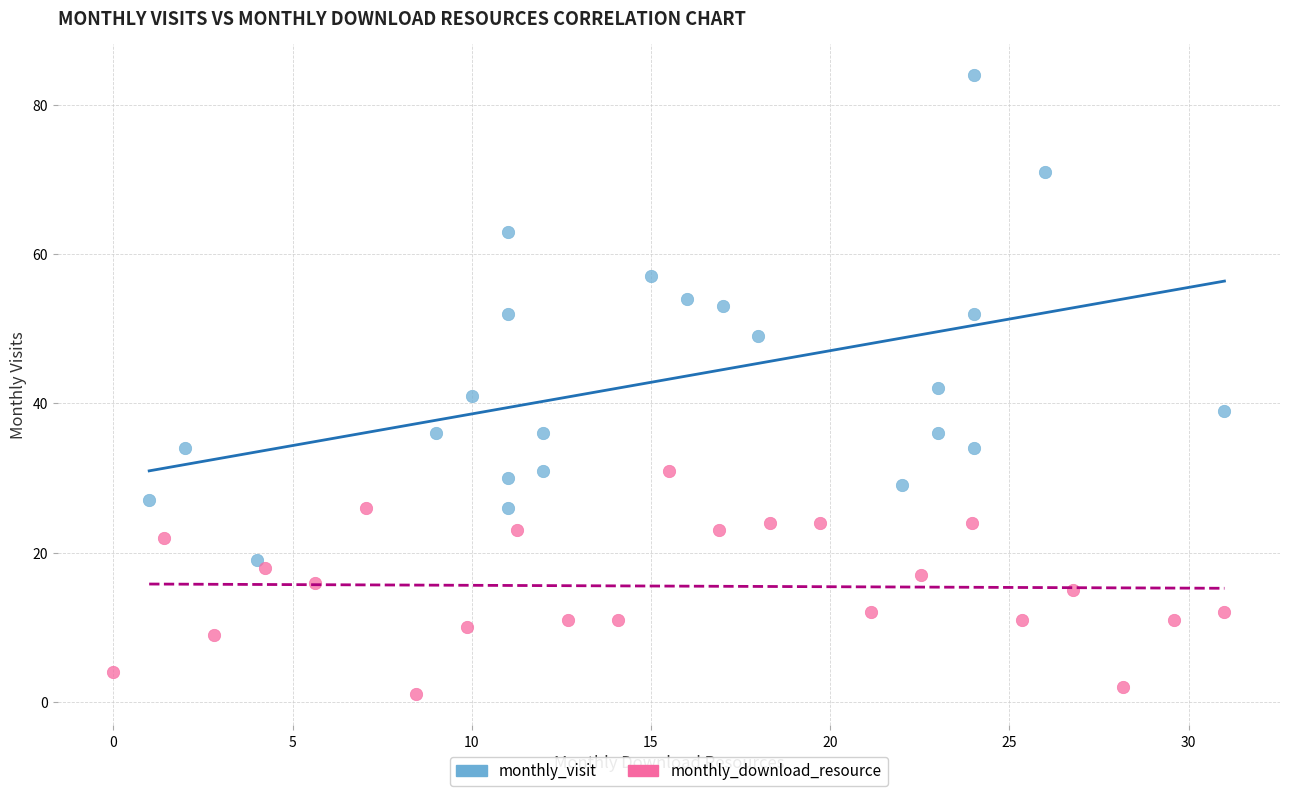

Which series reaches the maximum Y coordinate?

monthly_visit